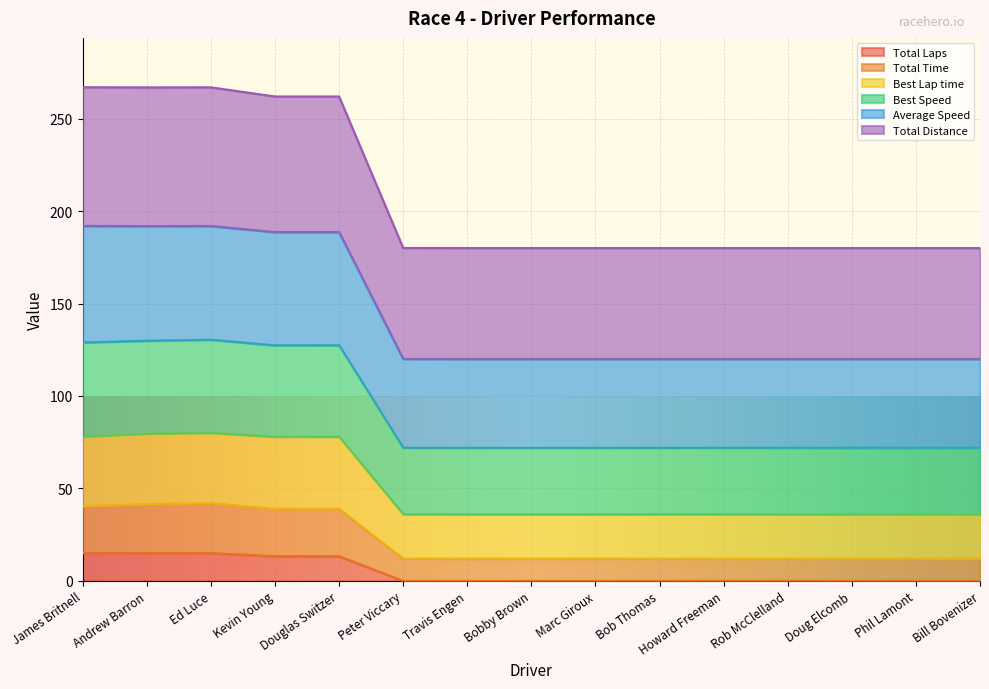

True or false: Best Lap time and Average Speed cross at least once.

False